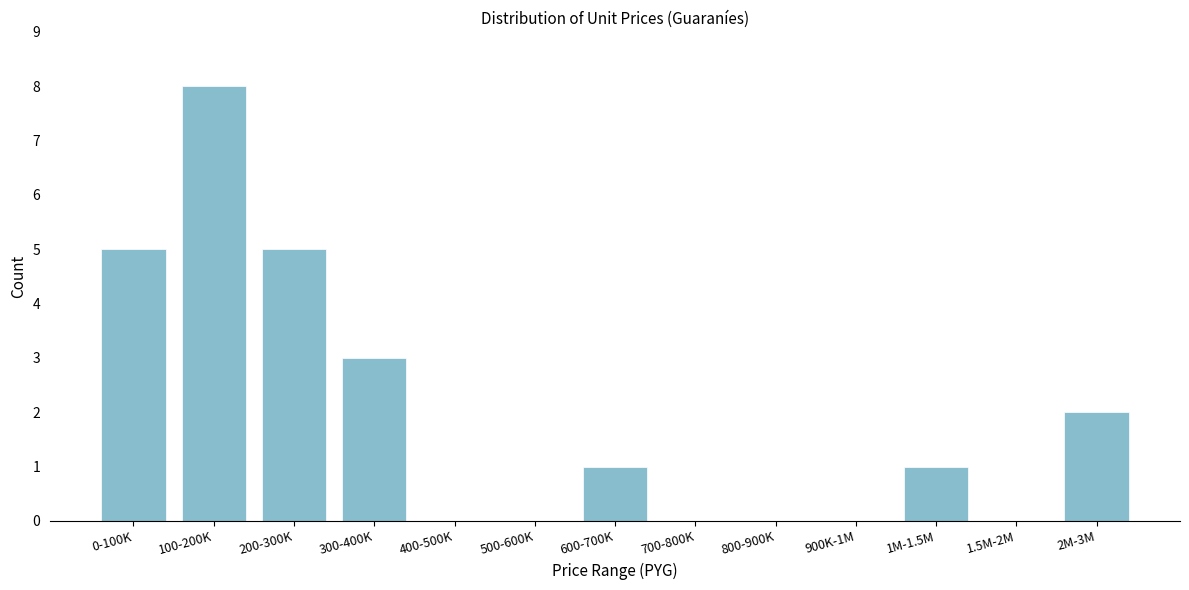

Reading right to left, what are all the values shown in this chart?

2M-3M=2	1.5M-2M=0	1M-1.5M=1	900K-1M=0	800-900K=0	700-800K=0	600-700K=1	500-600K=0	400-500K=0	300-400K=3	200-300K=5	100-200K=8	0-100K=5